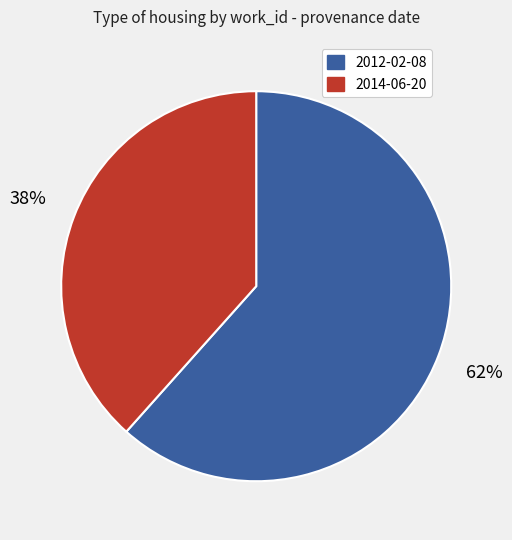

To the nearest percent, what portion does 2014-06-20 represent?

38%